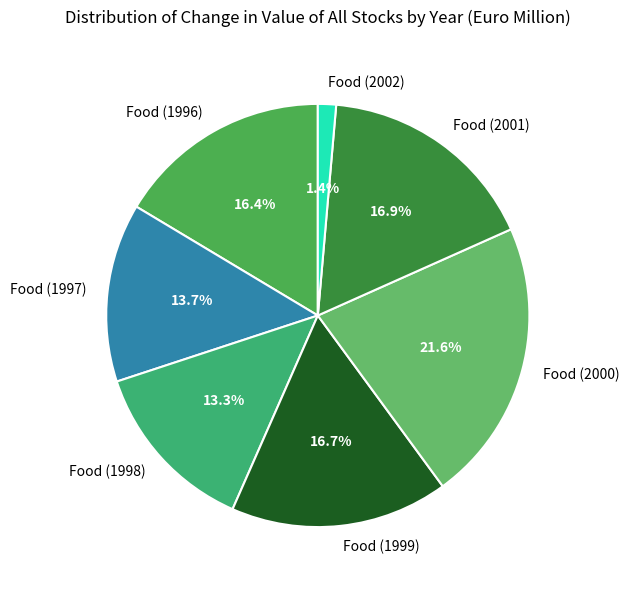

How many slices are in this pie chart?

7